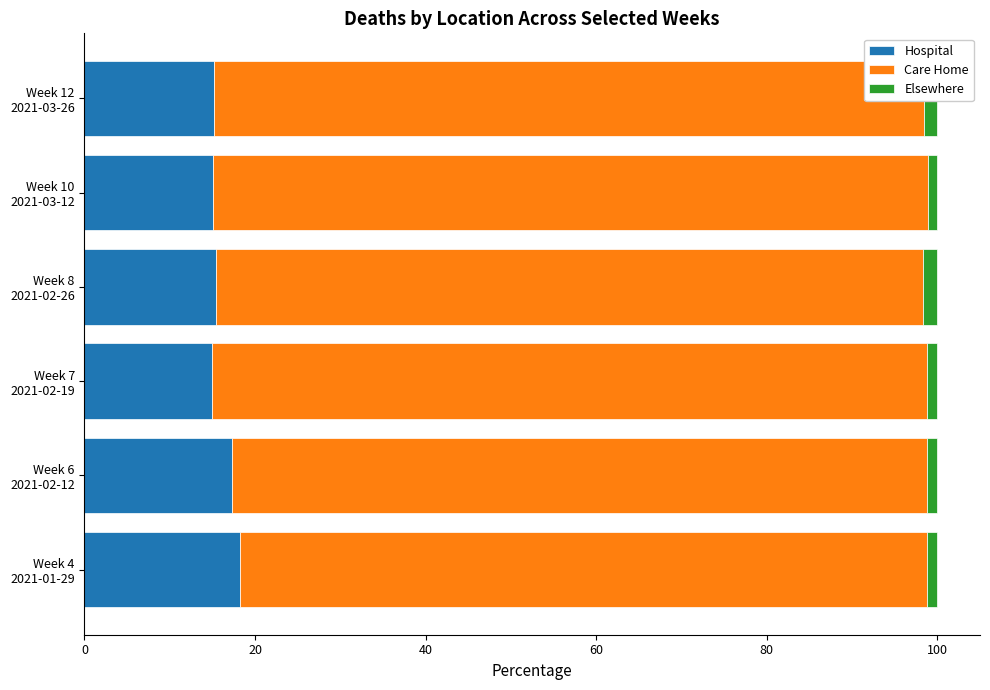

What is the maximum value for Hospital?

18.2